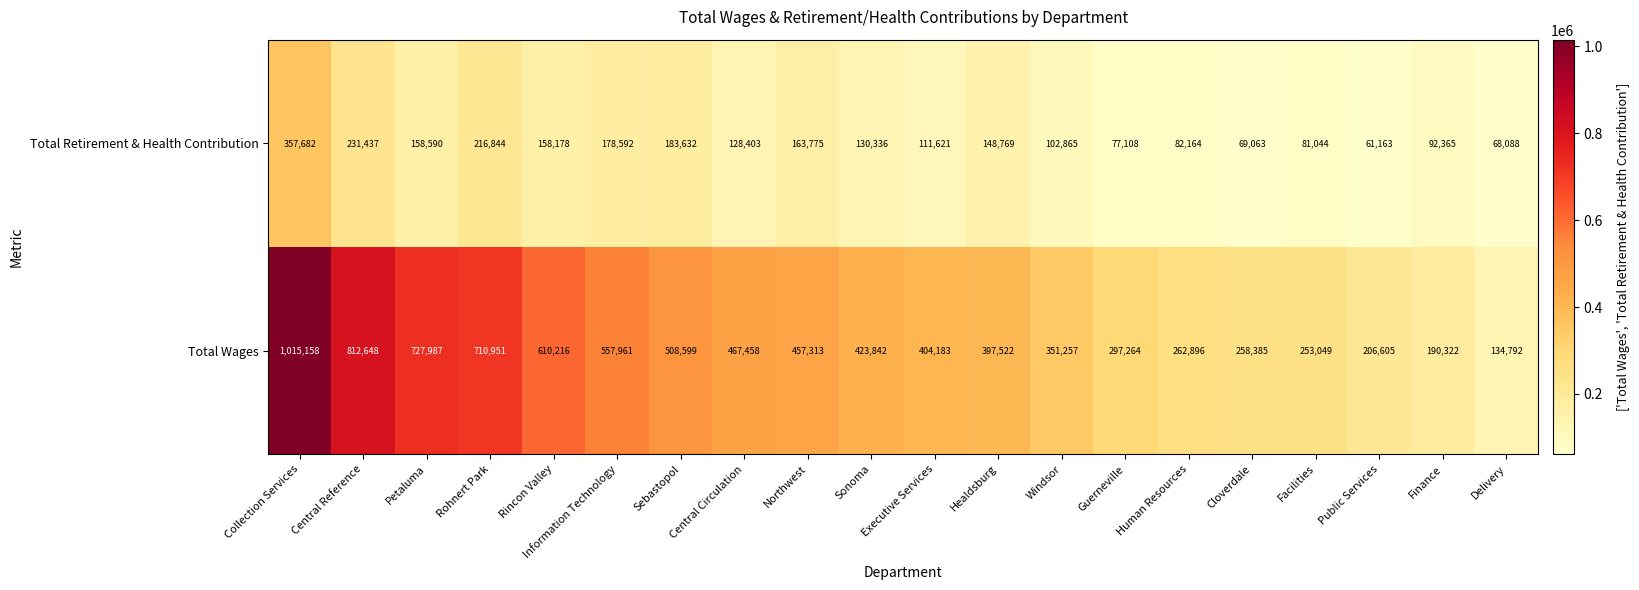

Rank the series by their maximum value, from highest to lowest.

Total Wages, Total Retirement & Health Contribution